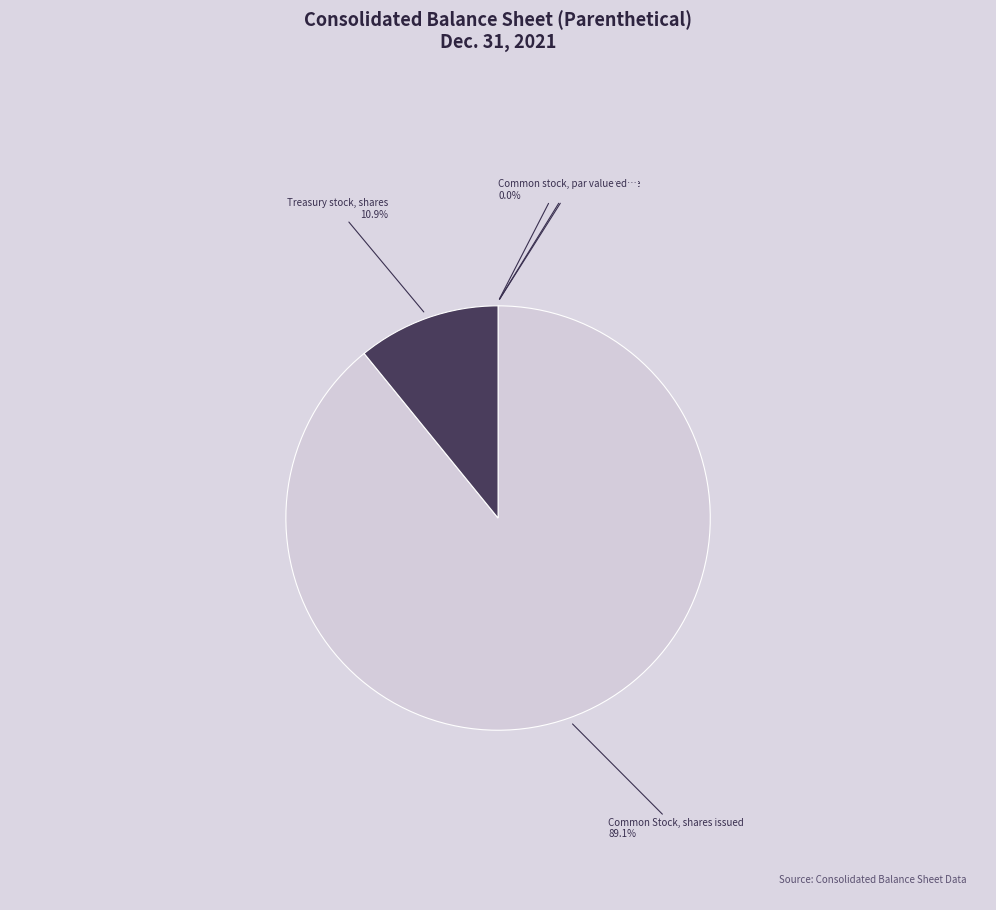

Is there a majority slice in this chart?

Yes